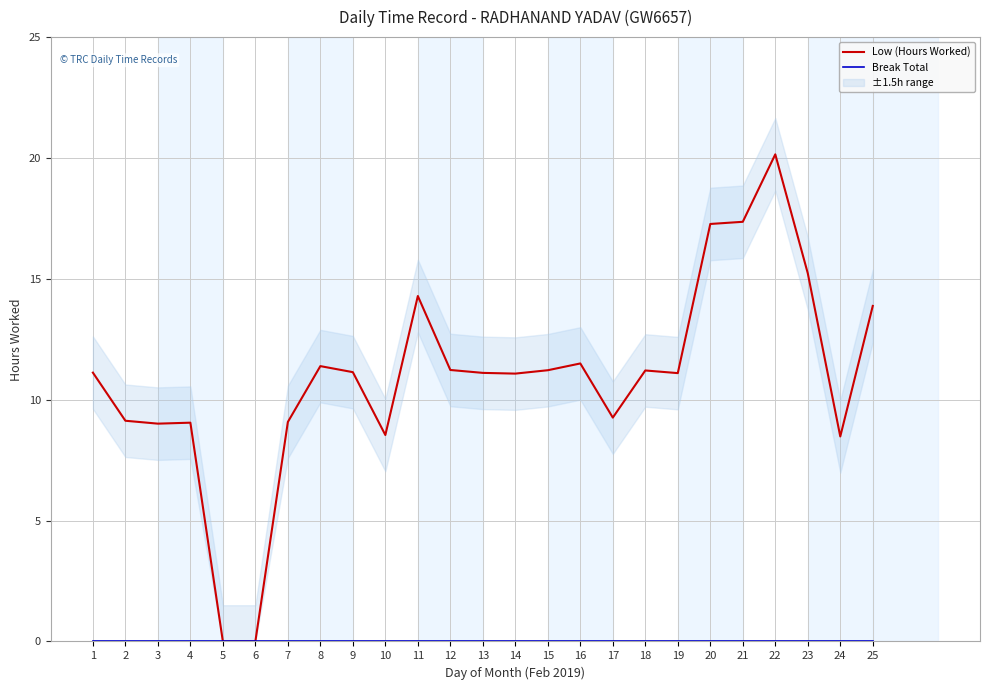

What is the value of the Low (Hours Worked) point at the 22nd from the left?

20.1